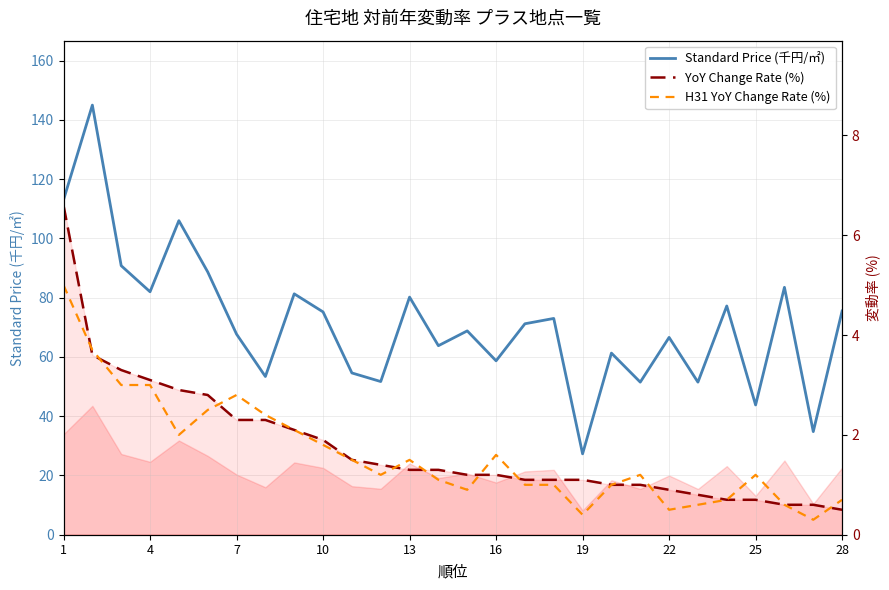

True or false: Standard Price (千円/㎡) and YoY Change Rate (%) cross at least once.

False